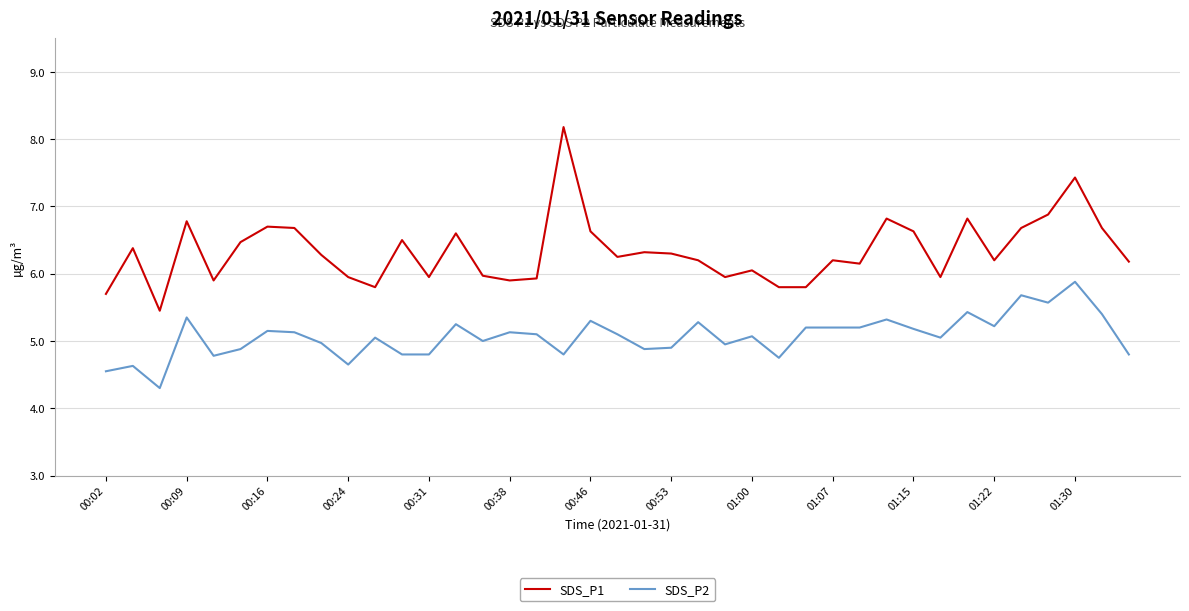

Which series has the largest total across all categories?

SDS_P1